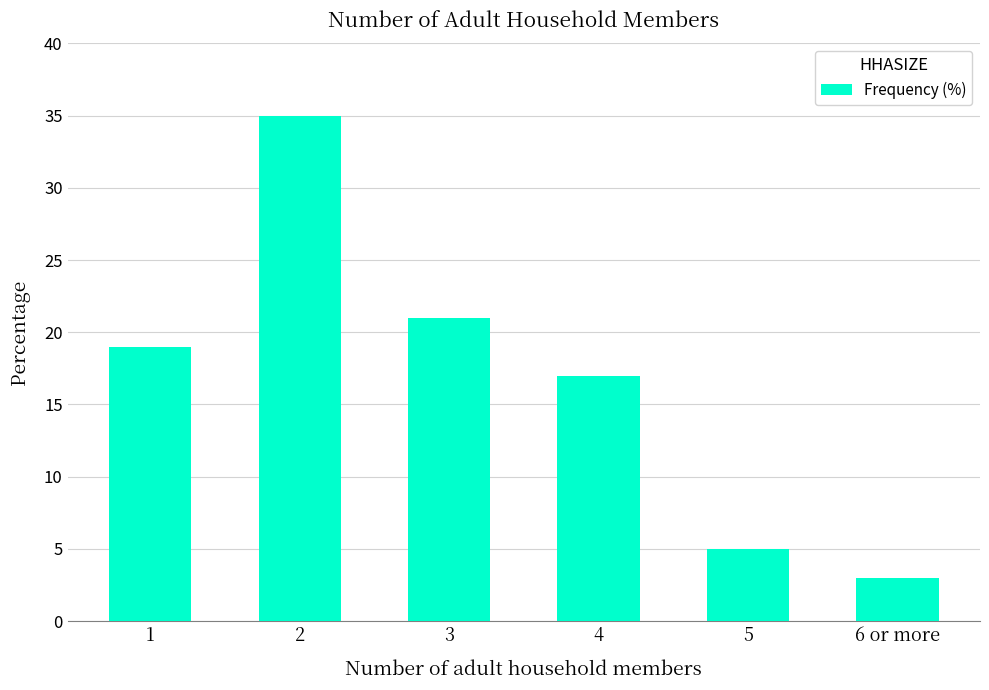

Does the chart contain any negative values?

No